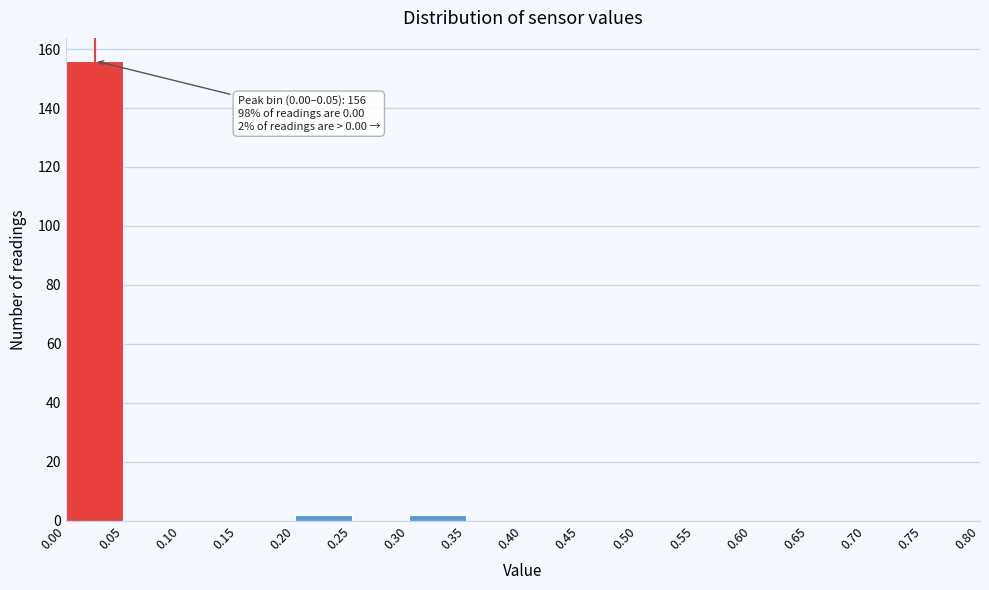

Over which range of the x-axis is the bar tallest?

0.00 to 0.05